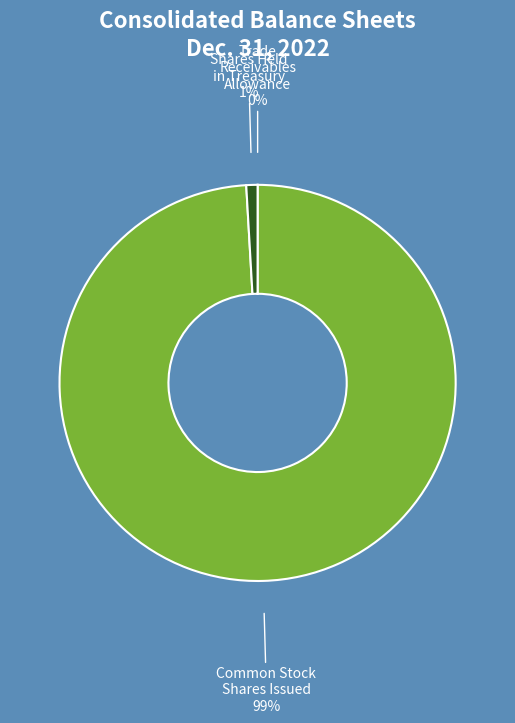

Is there a majority slice in this chart?

Yes